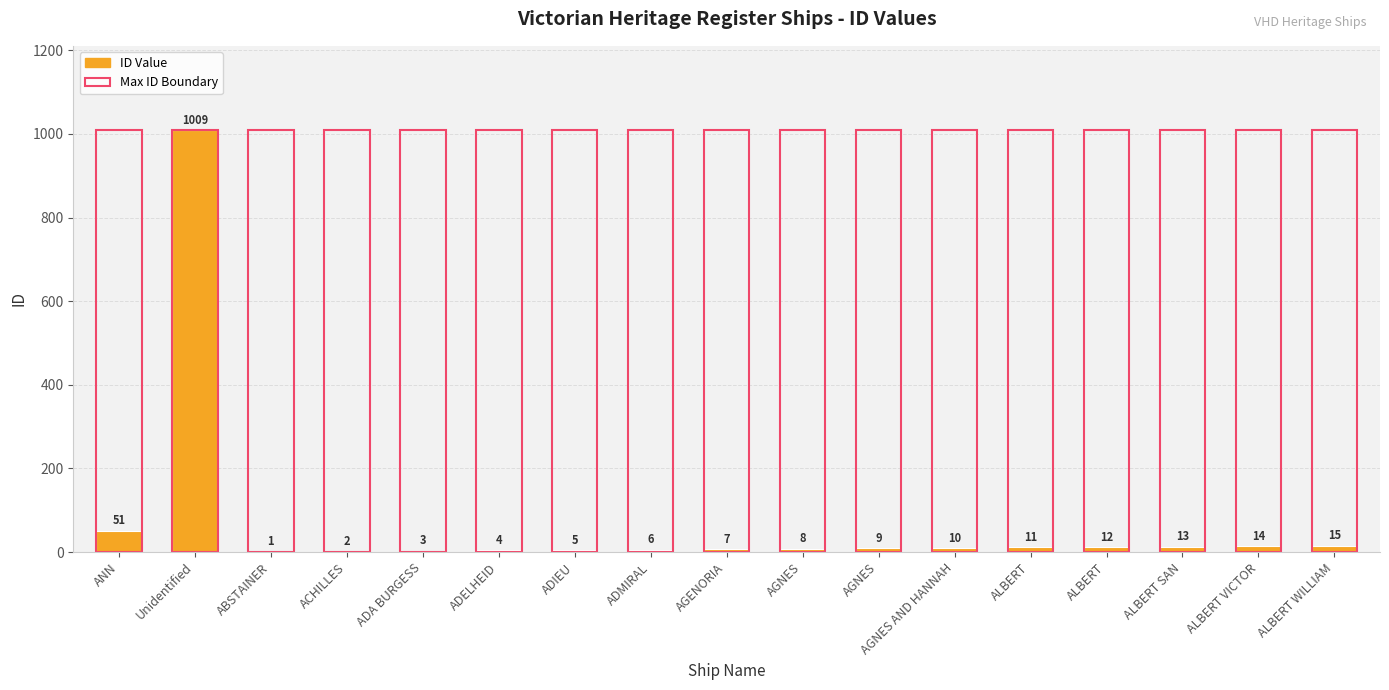

What is the approximate value of Max ID at ADMIRAL?

1009